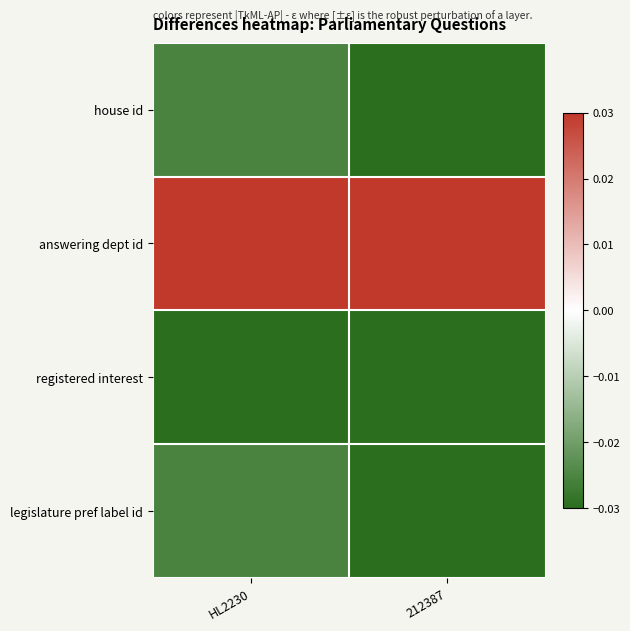

Reading left to right, what are all the values shown in this chart?

house id: HL2230=-0.0	212387=-0.0
answering dept id: HL2230=0.0	212387=0.0
registered interest: HL2230=-0.0	212387=-0.0
legislature pref label id: HL2230=-0.0	212387=-0.0